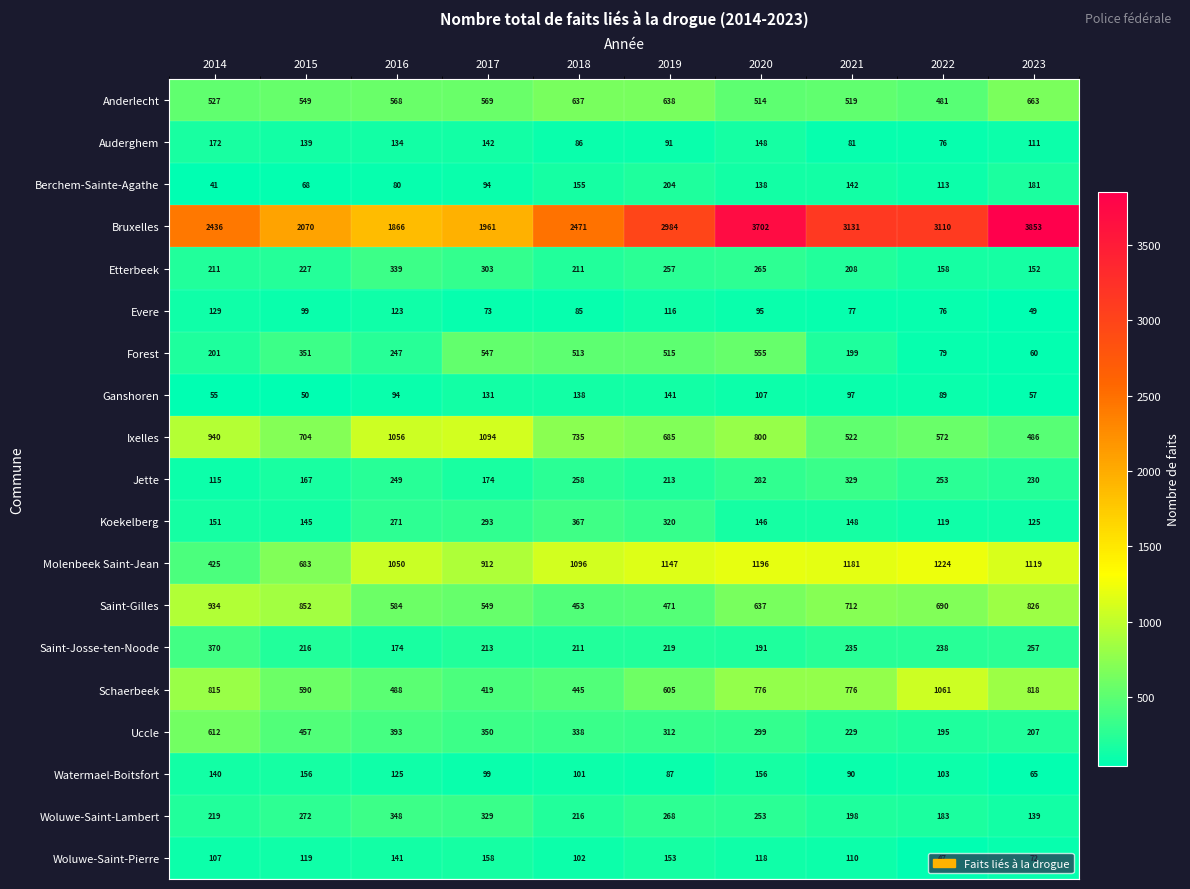

True or false: Berchem-Sainte-Agathe has a value of 94 at 2017.

True